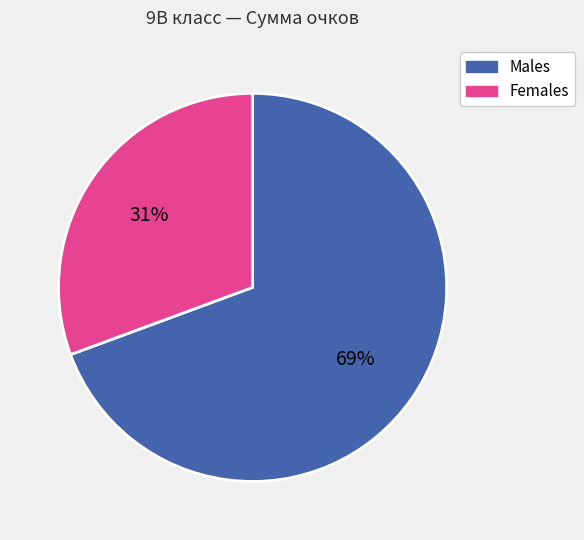

How many slices are in this pie chart?

2